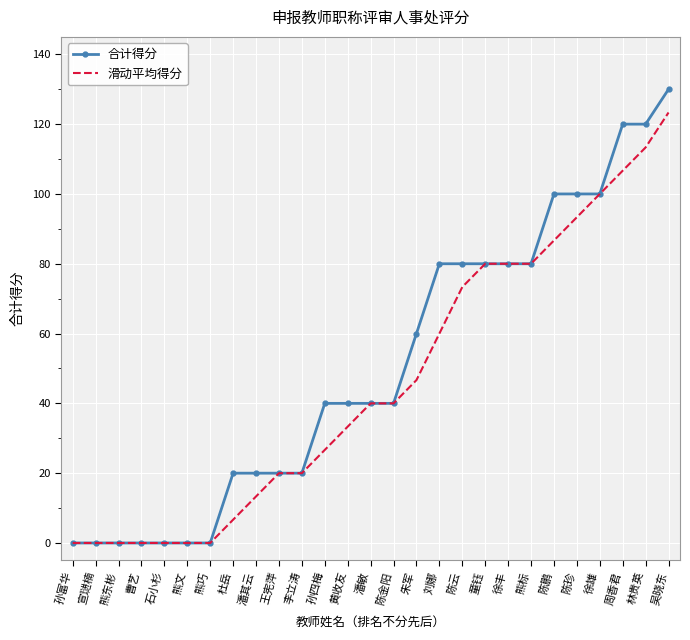

Count the number of categories in the chart.

27